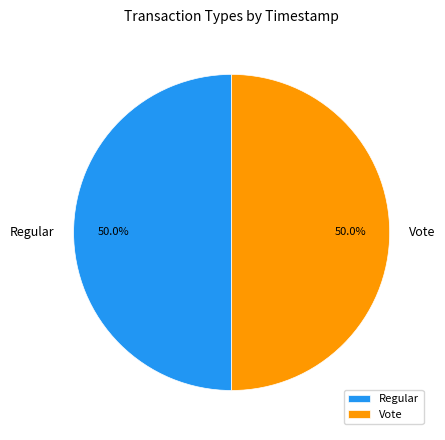

Is the sum of Vote and Regular greater than half?

Yes